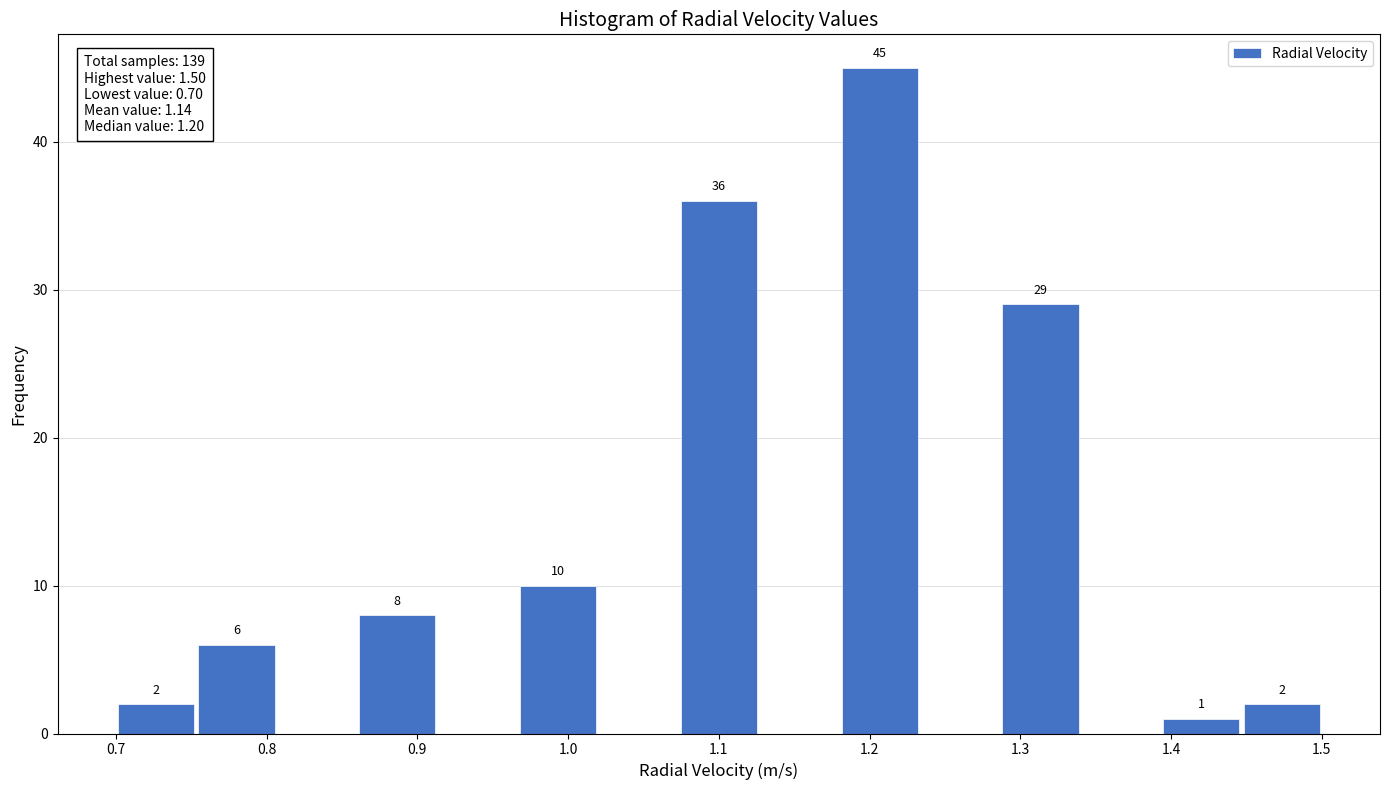

Which range on the x-axis has the tallest bar?

1.18 to 1.23